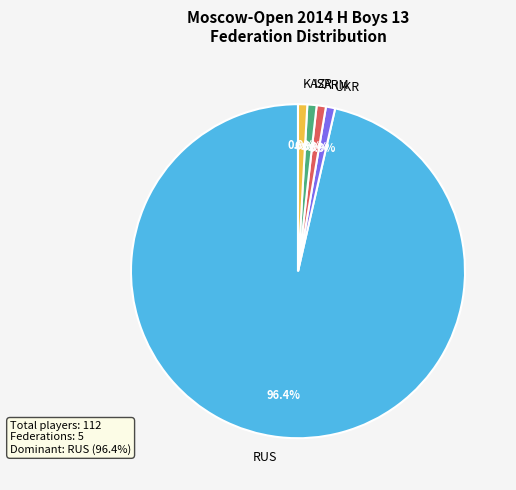

Does RUS represent more than half of the total?

Yes